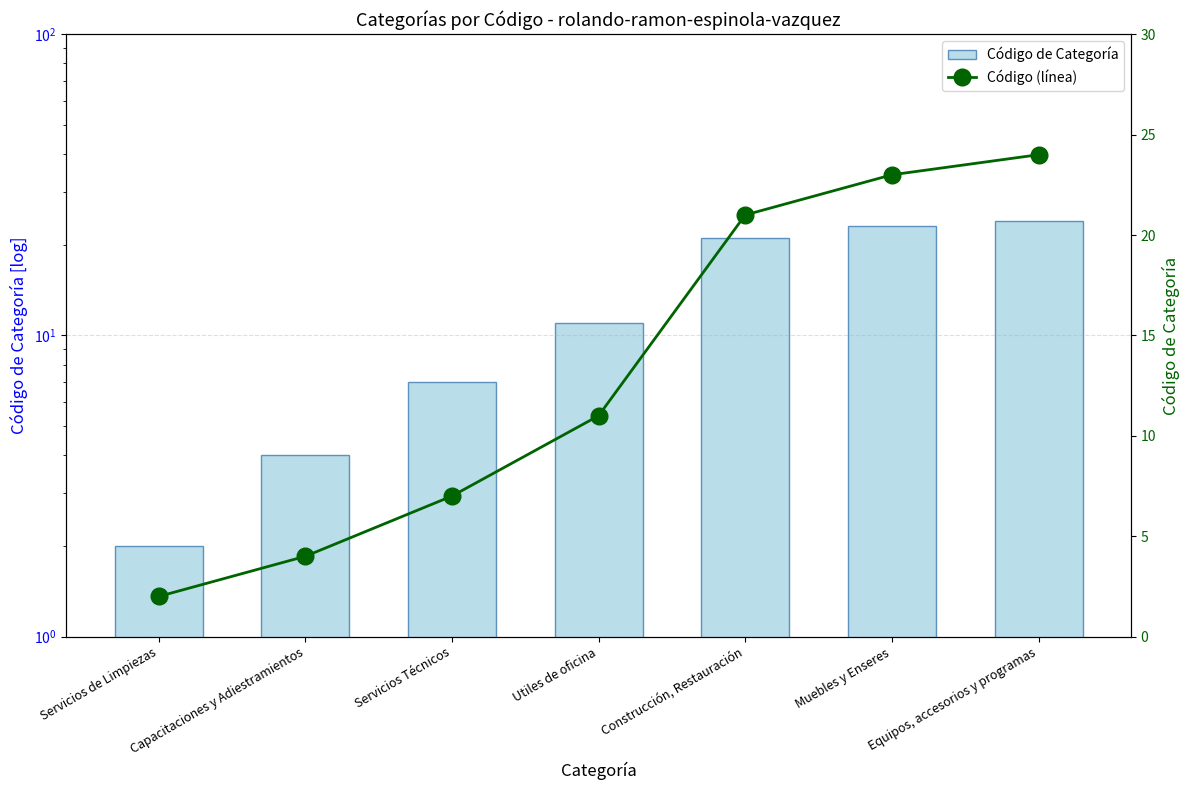

How many values in the Código de Categoría series are below 11?

3